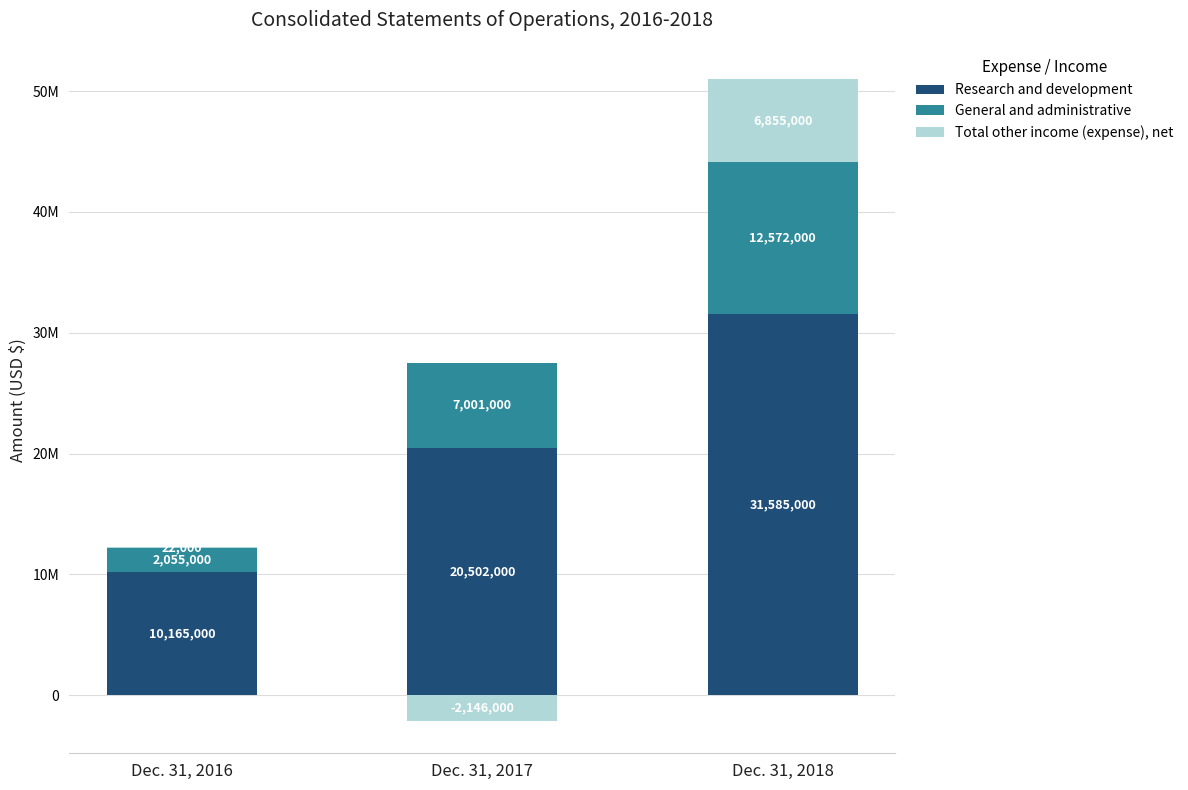

Which series changed the most between Dec. 31, 2016 and Dec. 31, 2018?

Research and development